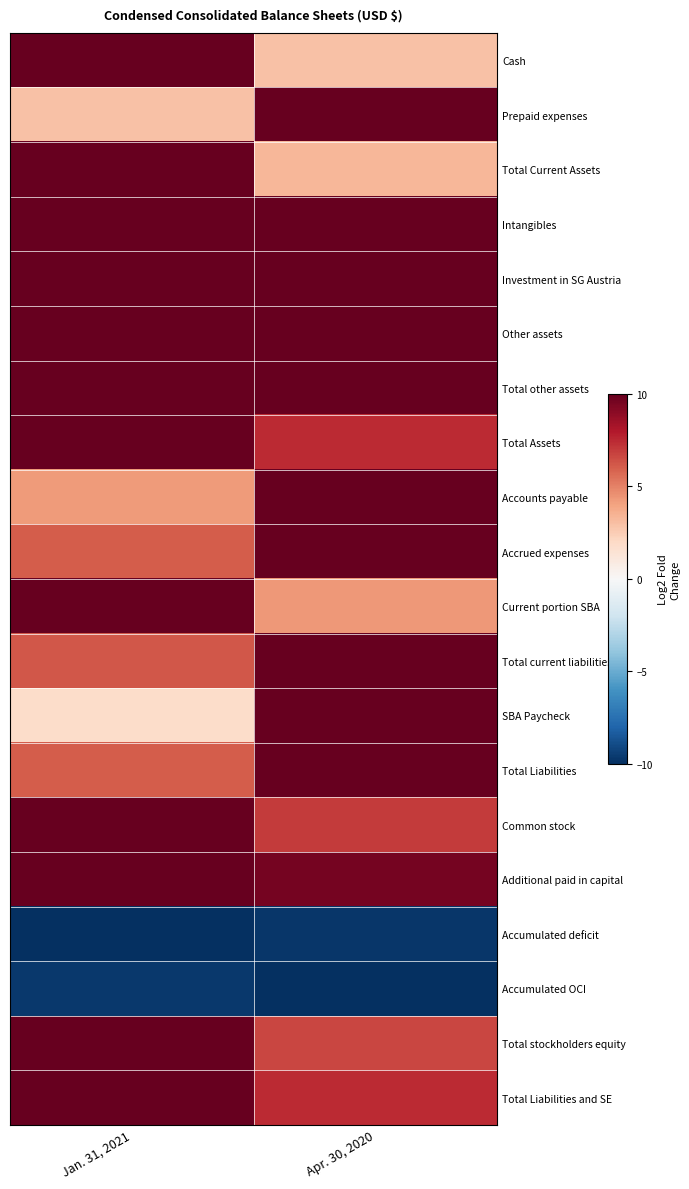

What is the total value across all series at Jan. 31, 2021?

127.6